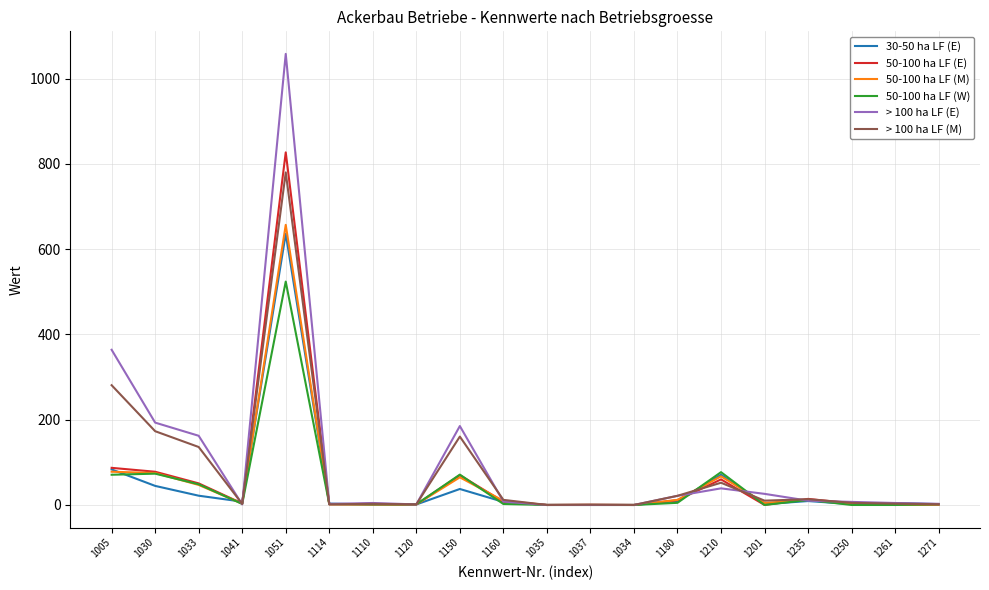

What is the greatest value displayed?

1058.0